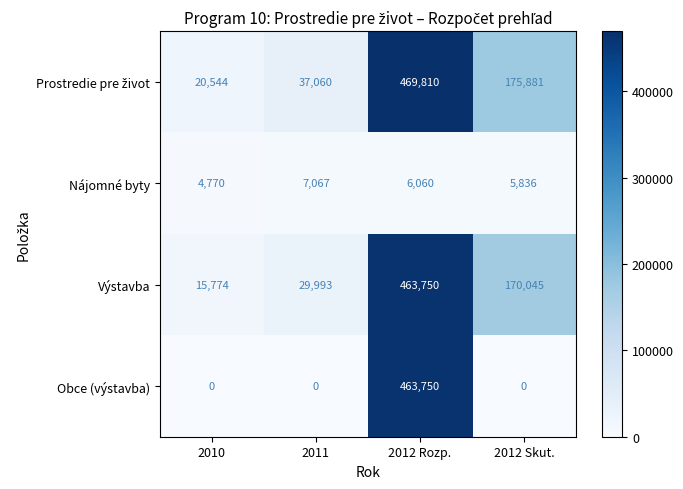

True or false: Obce (výstavba) has a value of 831129 at 2012 Rozp..

False